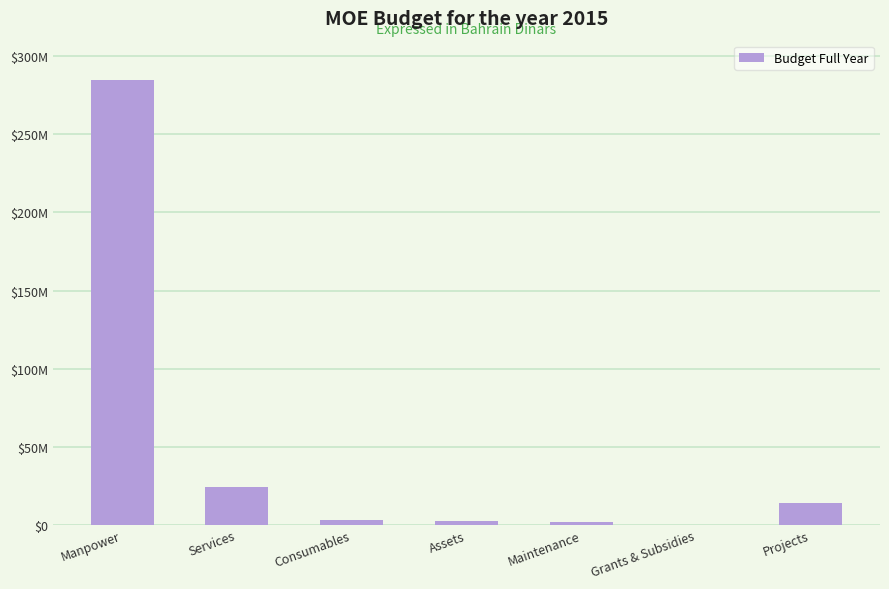

What position from the left is Grants & Subsidies?

6